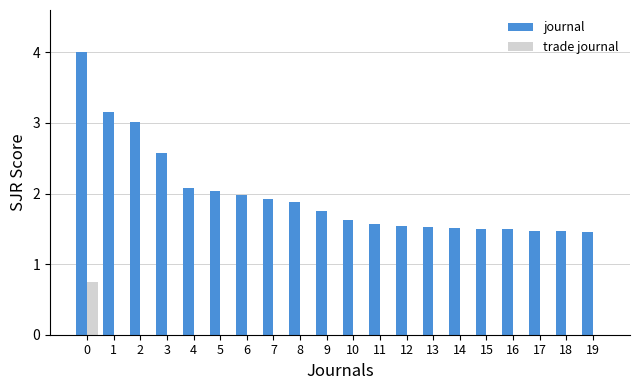

True or false: journal has a value of 1.6 at 10.

True